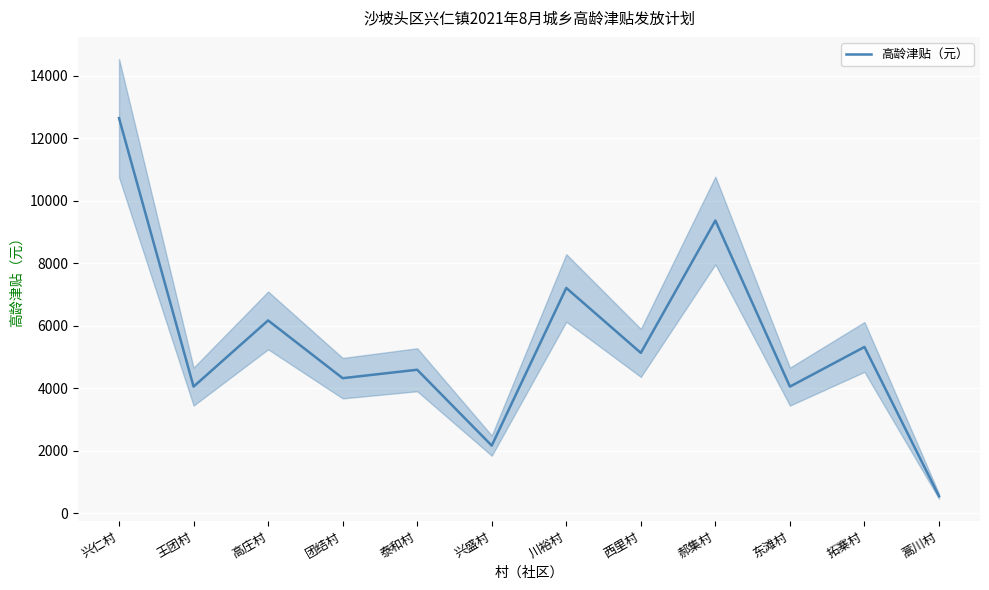

Where is the first local minimum?

王团村